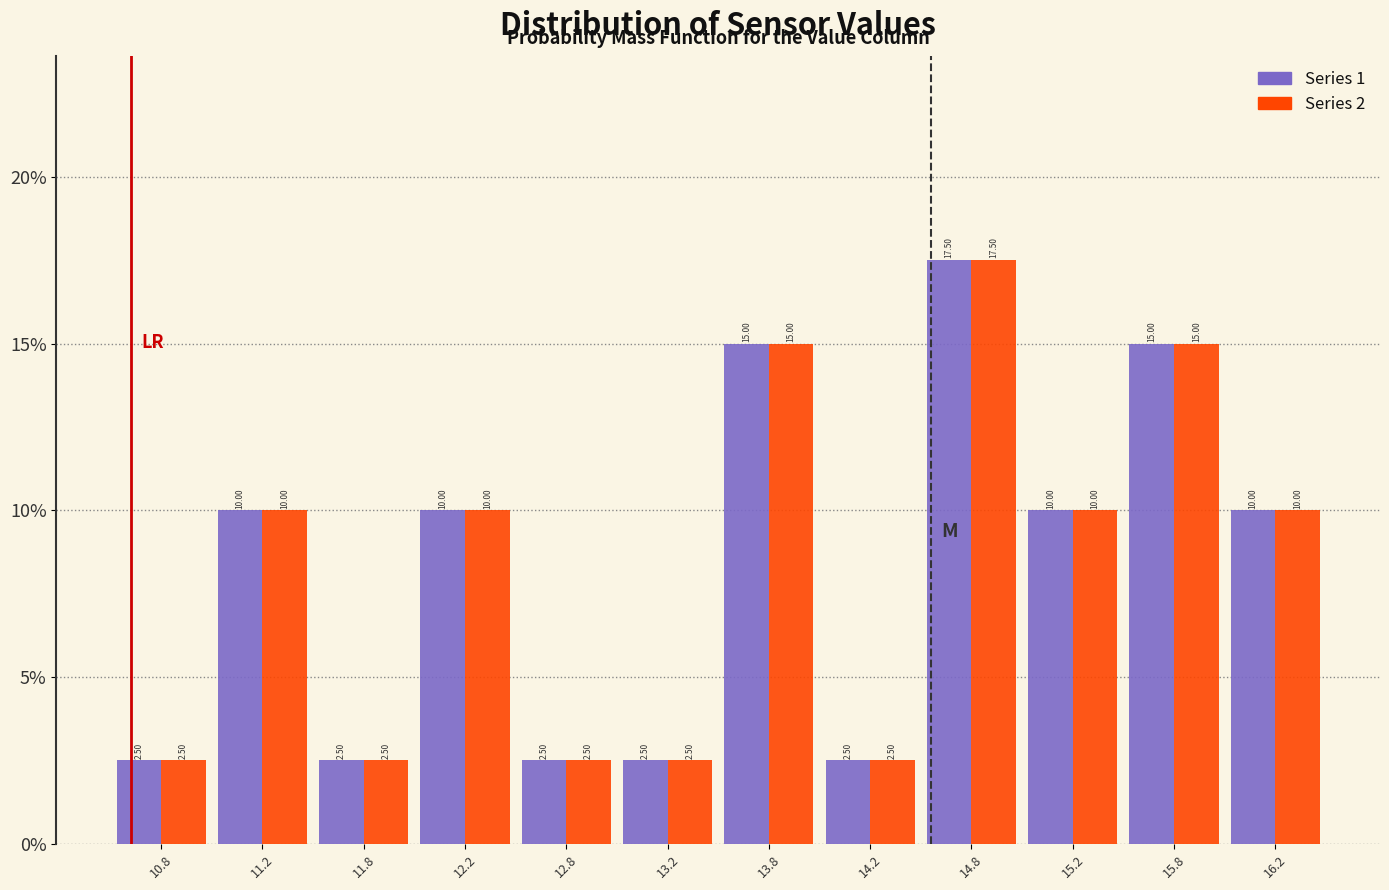

In the Series 1 series, which range on the x-axis has the tallest bar?

14.5 to 15.0